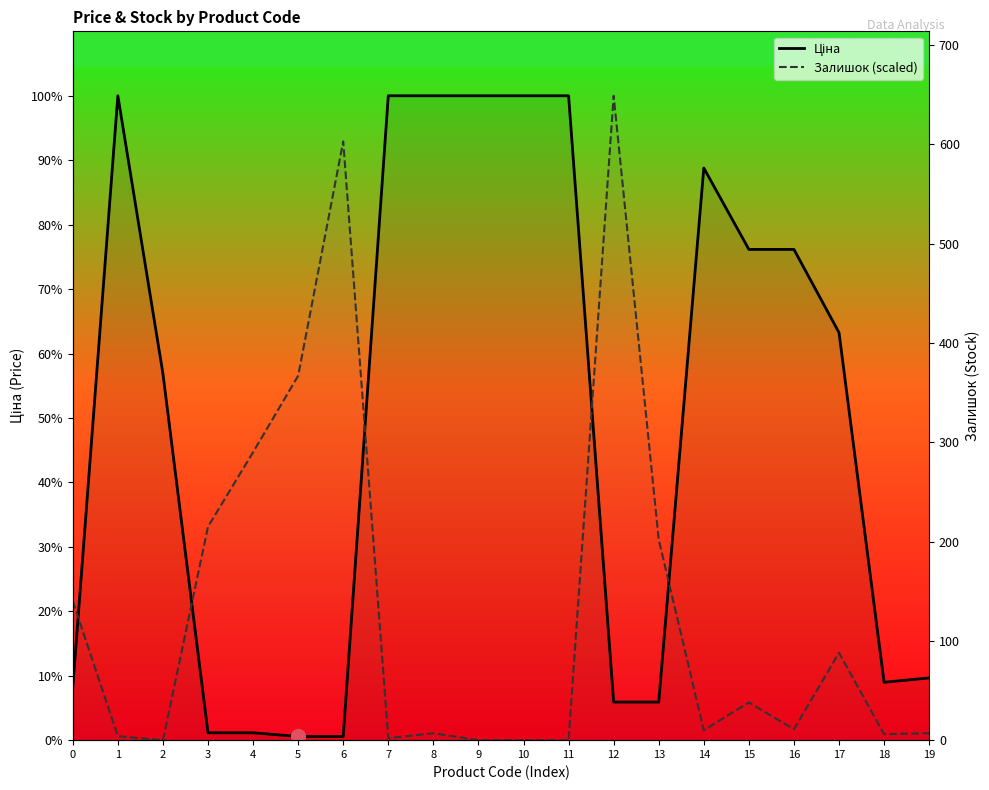

Reading left to right, what are all the values shown in this chart?

Ціна: 0=827.6	1=10085.8	2=5736.9	3=115.4	4=115.4	5=57.7	6=57.7	7=10085.8	8=10085.8	9=10085.8	10=10085.8	11=10085.8	12=596.5	13=596.5	14=8955.1	15=7680.9	16=7680.9	17=6378.9	18=905.9	19=974.2
Залишок (scaled): 0=2175.7	1=62.2	2=0.0	3=3341.2	4=4506.8	5=5703.4	6=9371.0	7=31.1	8=108.8	9=0.0	10=0.0	11=0.0	12=10085.8	13=3139.2	14=155.4	15=590.5	16=170.9	17=1367.6	18=93.2	19=108.8